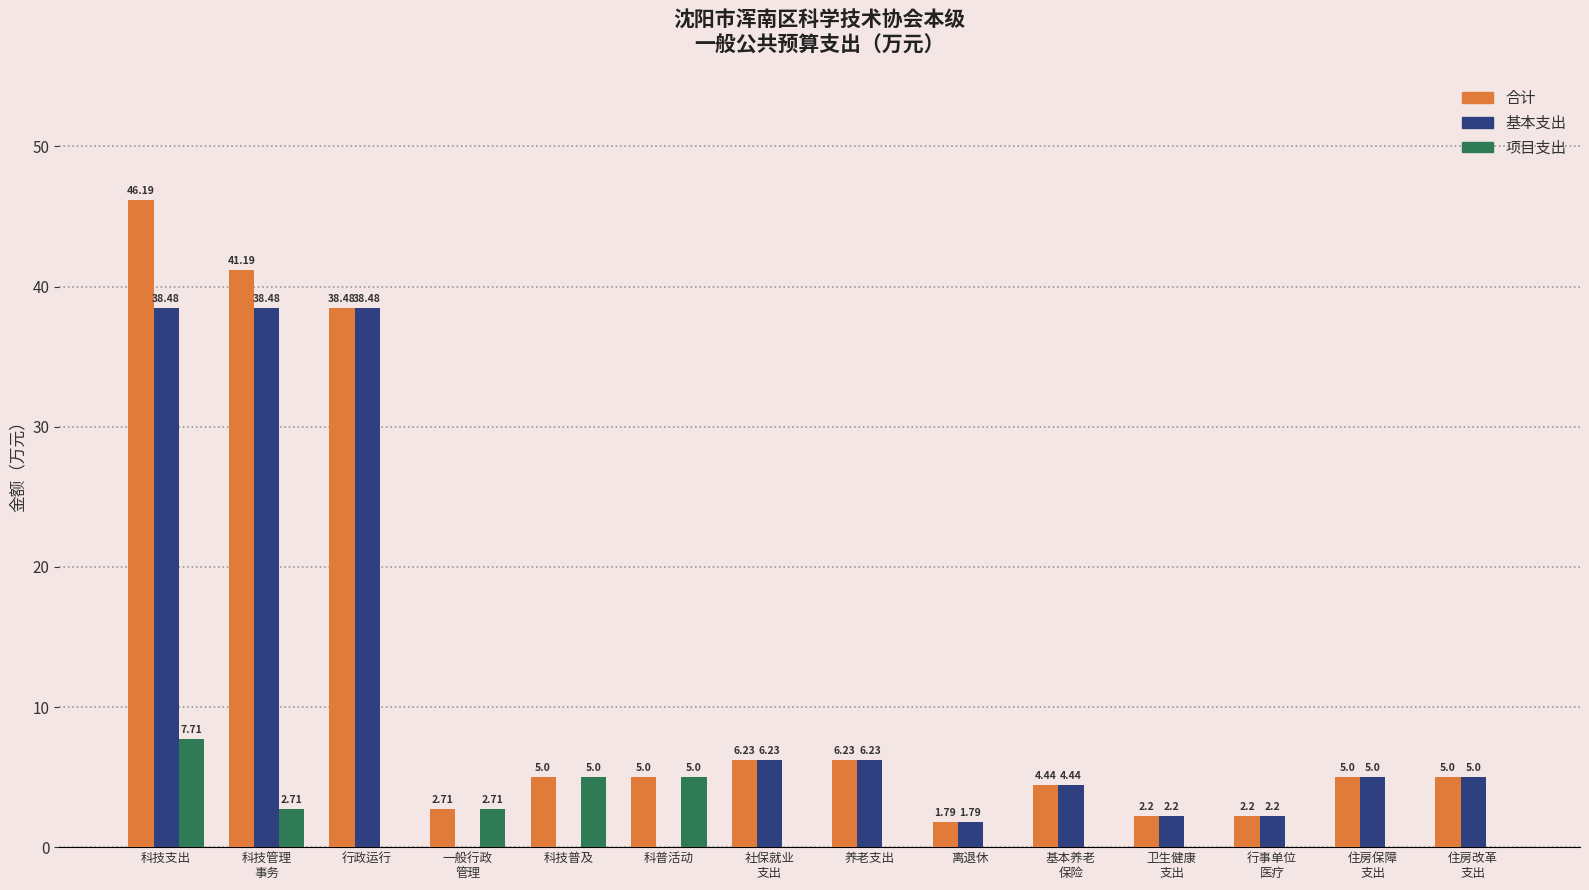

Which series has the largest total across all categories?

合计